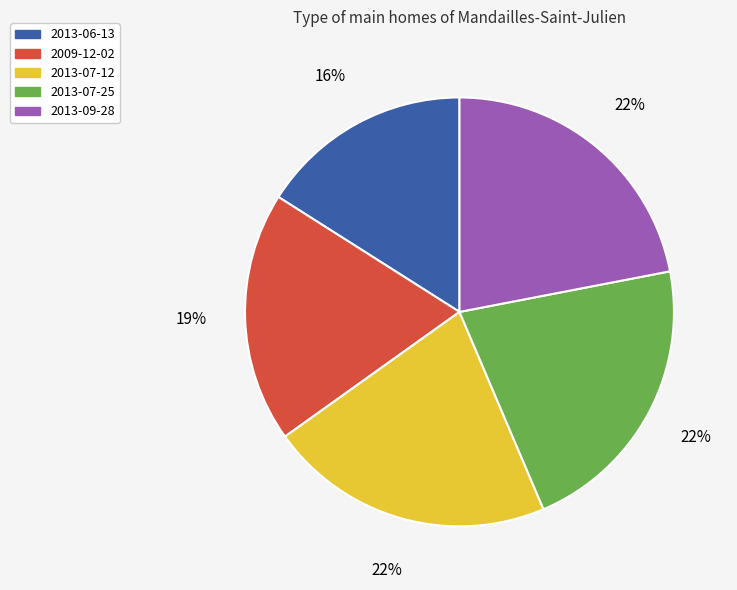

To the nearest percent, what is the difference between the 2013-07-12 and 2013-06-13 slice percentages?

6%